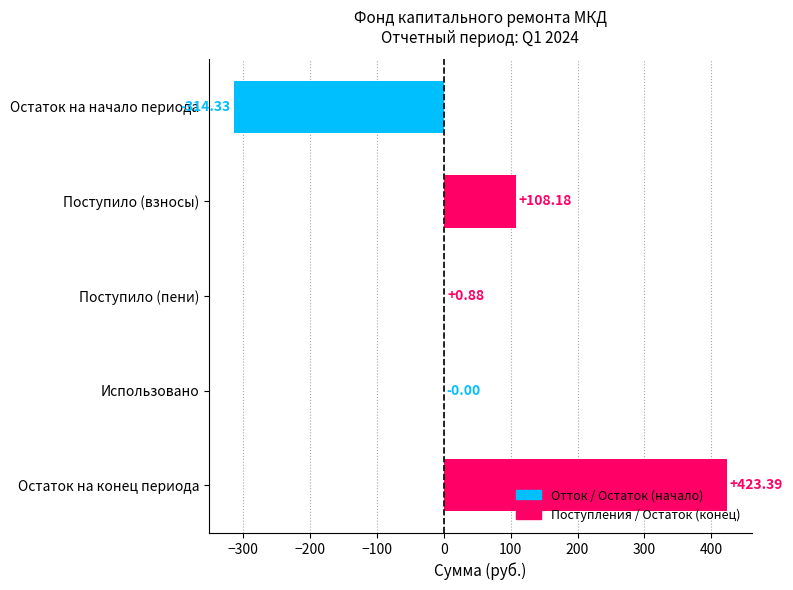

Which has a higher value, Поступило (взносы) or Остаток на конец периода?

Остаток на конец периода